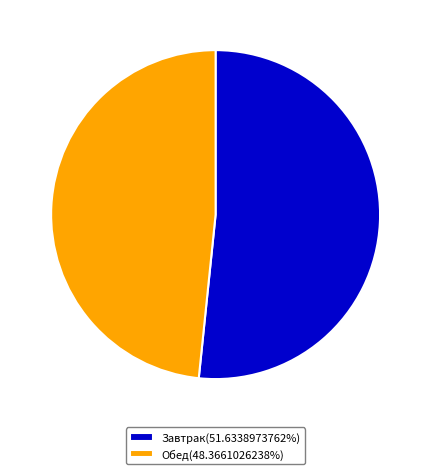

Which category has the smallest portion of the pie?

Обед